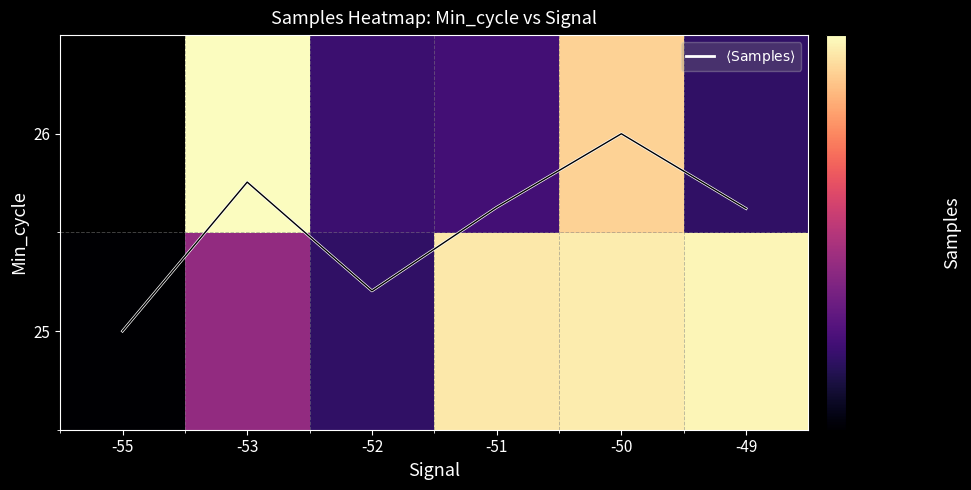

The value of $\langle \mathrm{Samples} \rangle$ at -55 is 0.0. True or false?

True